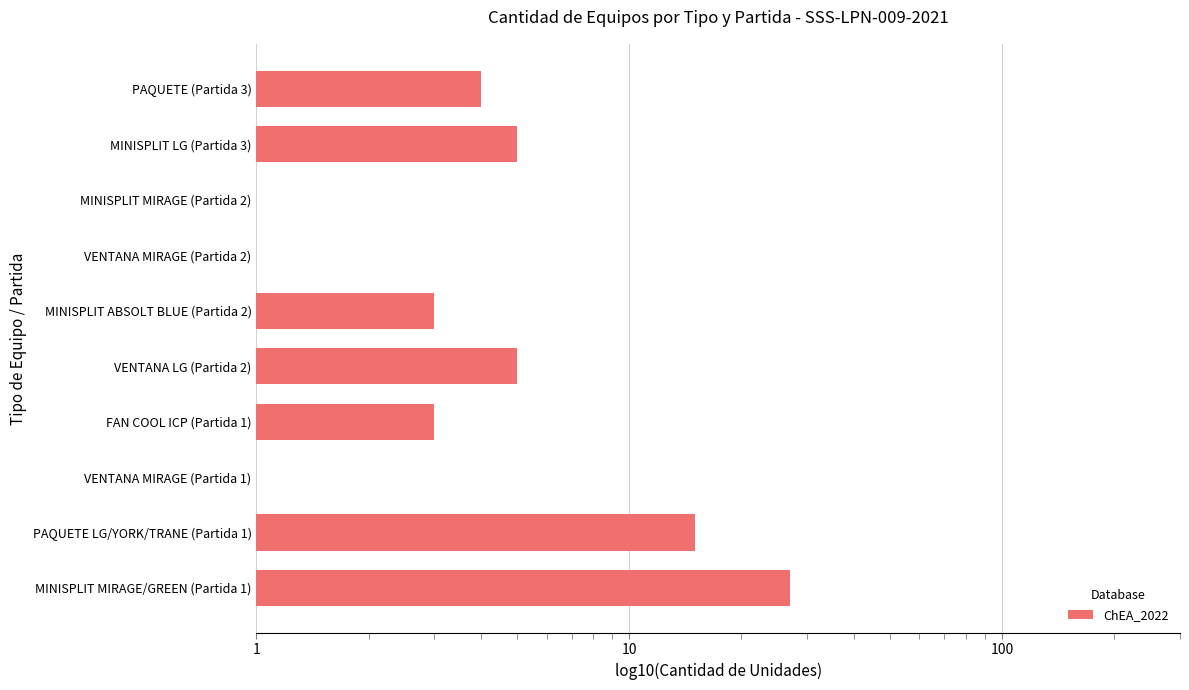

What is the greatest value displayed?

27